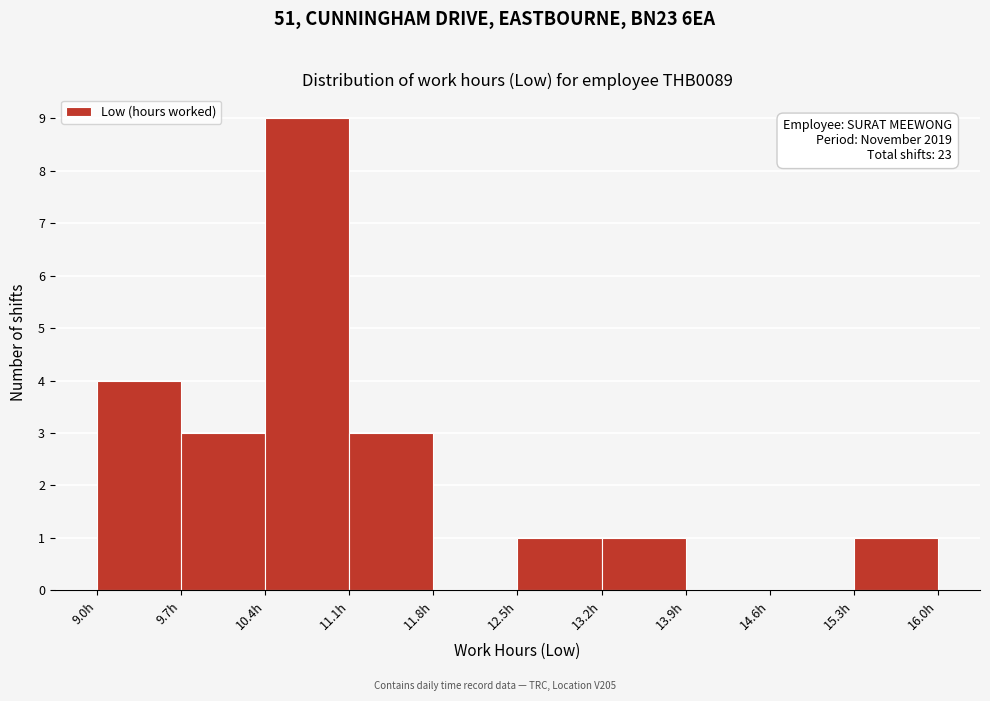

Over which range of the x-axis is the bar tallest?

10.4 to 11.1